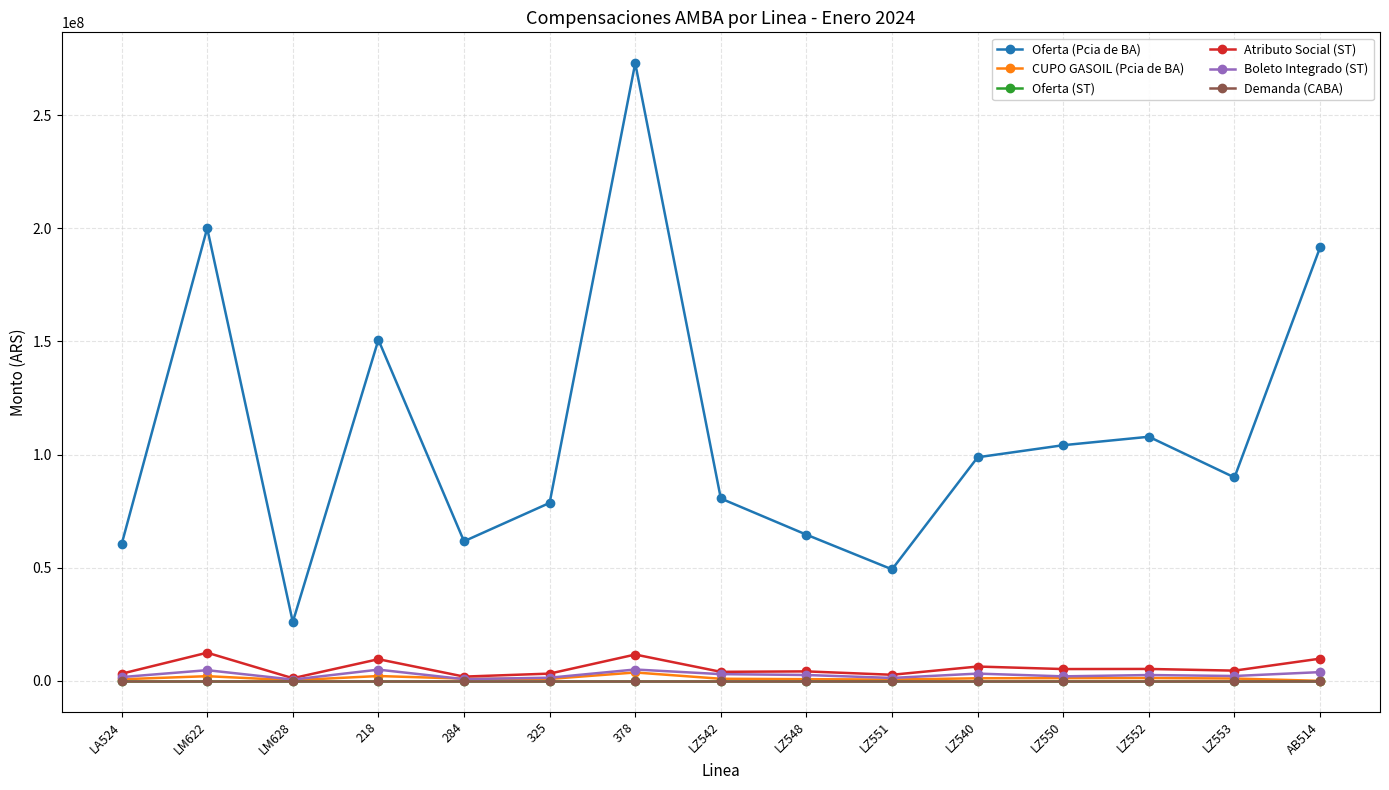

Which series has the widest spread of values?

Oferta (Pcia de BA)